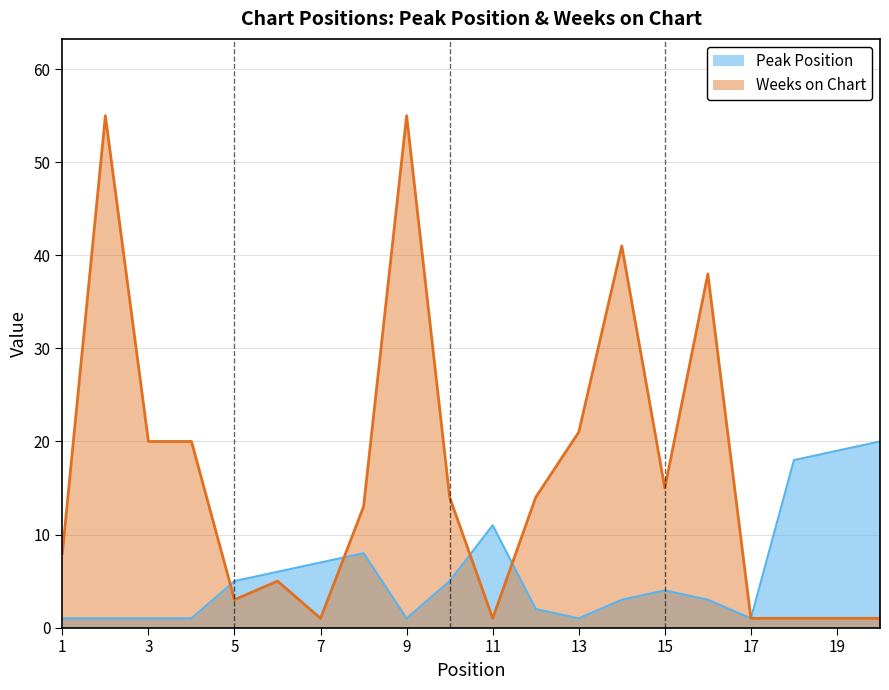

True or false: Peak Position has a value of 1 at 9.

False